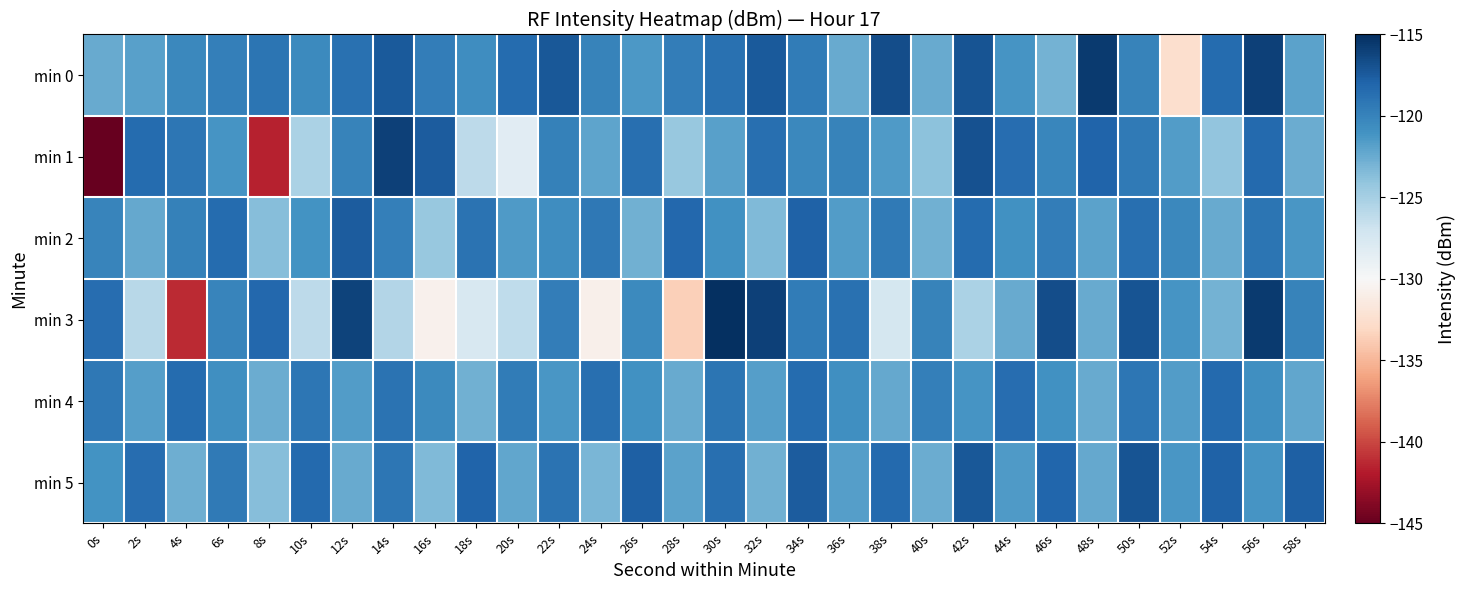

At which category is the sum across all series the highest?

56s